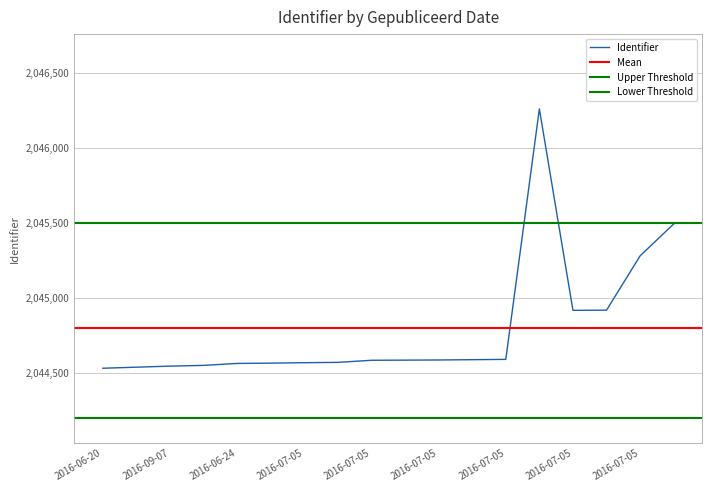

What is the label of the 2nd point from the right?

2016-07-05